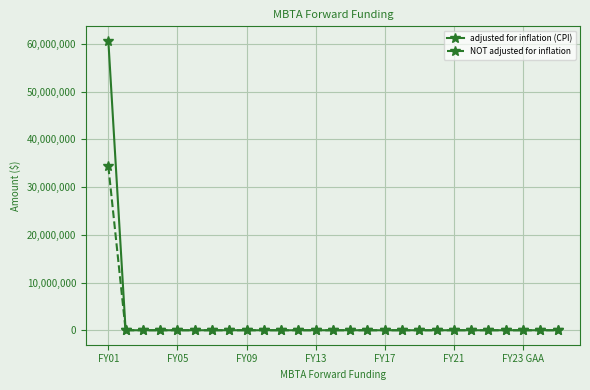

Which series has the largest range (max minus min)?

adjusted for inflation (CPI)